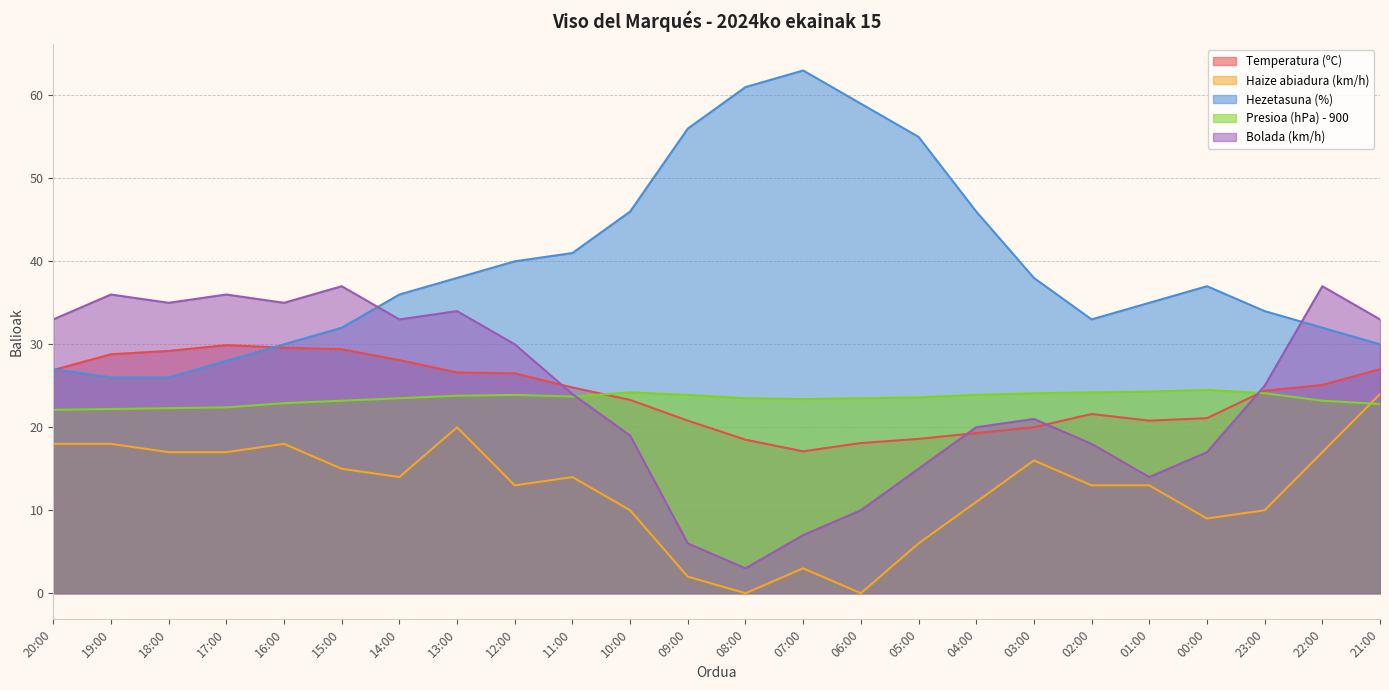

What is the maximum value for Hezetasuna (%)?

63.0